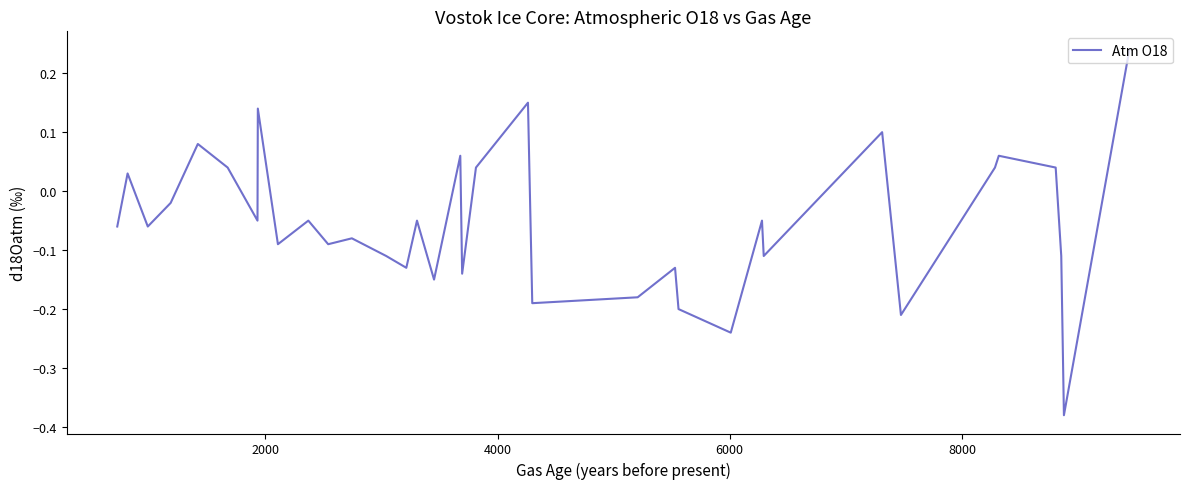

What is the difference between the maximum and minimum values?

0.6